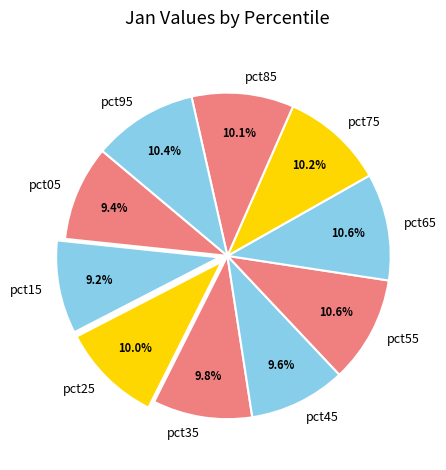

Is the sum of pct95 and pct35 greater than half?

No